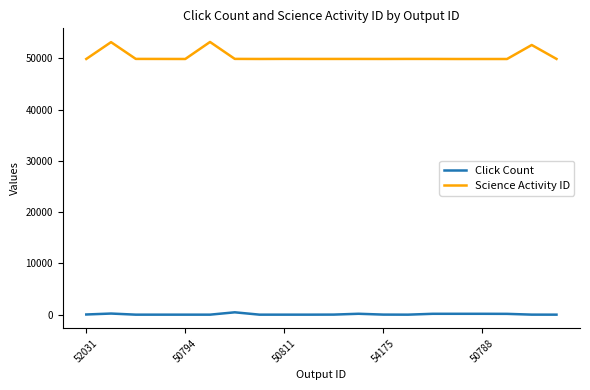

Which series has the largest range (max minus min)?

Science Activity ID